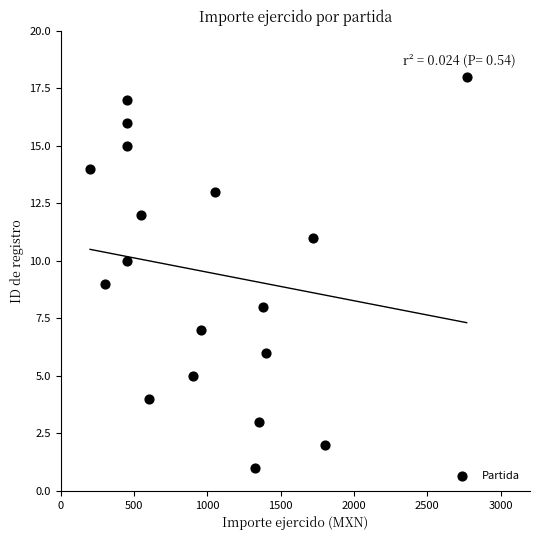

What is the range of X values (max minus min)?

2568